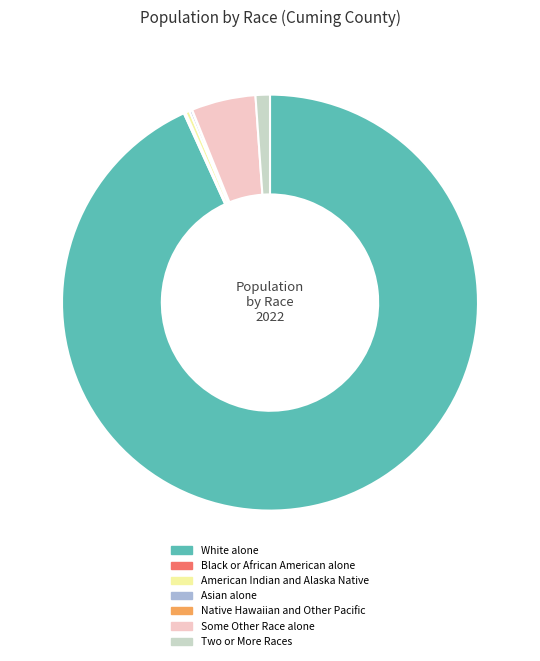

Is there any slice that represents more than half of the pie?

Yes